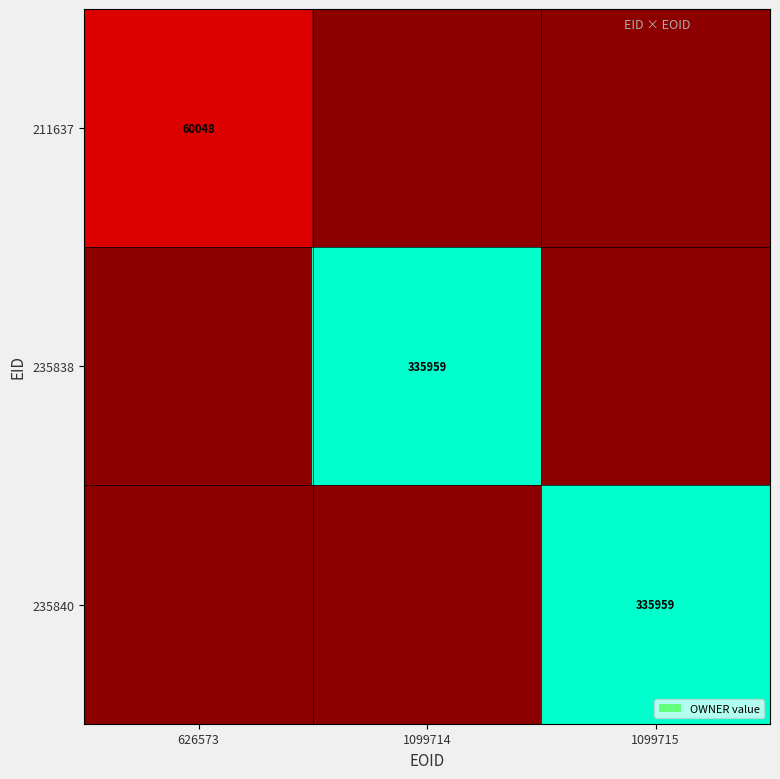

The value of 235840 at 1099715 is 335959. True or false?

True